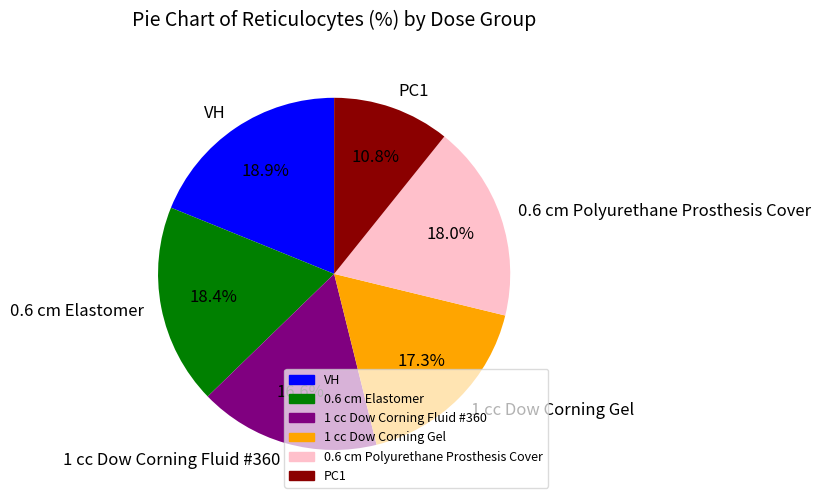

How many segments does this pie chart have?

6